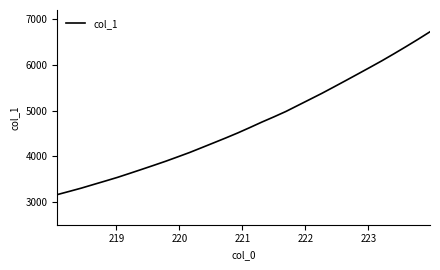

What is the greatest value displayed?

6723.5